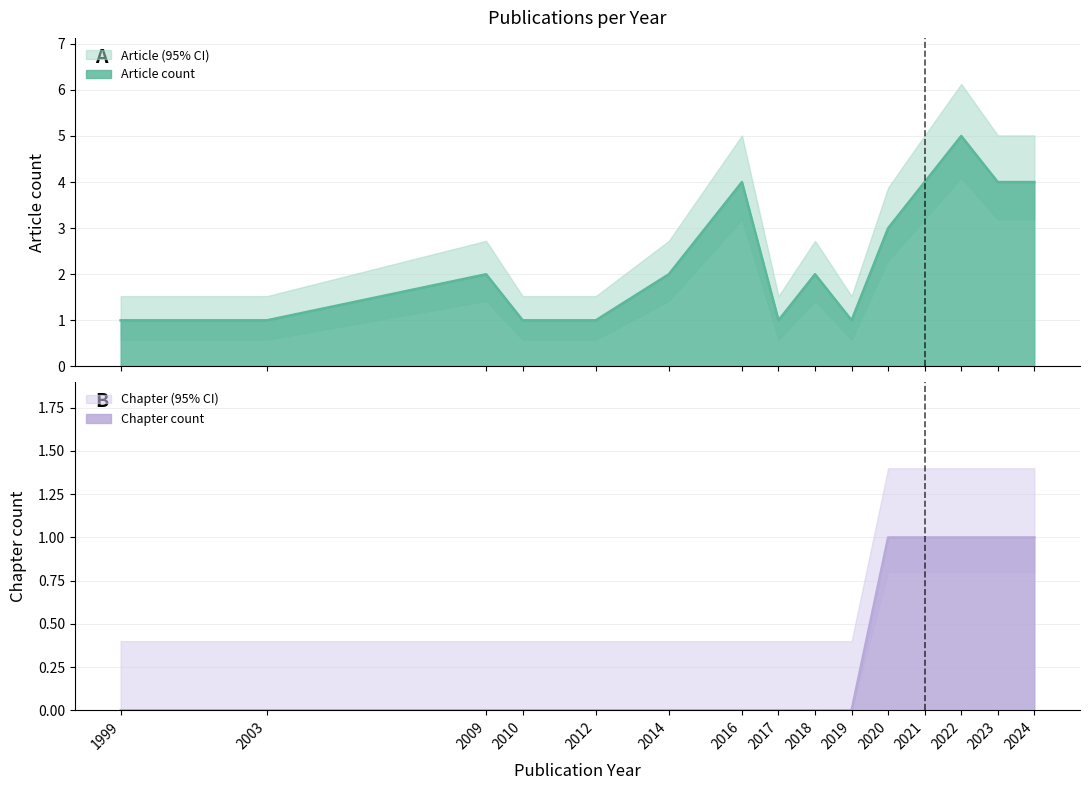

Reading left to right, list all the values displayed in this chart.

Article Count: 1	1	2	1	1	2	4	1	2	1	3	4	5	4	4
Chapter Count: 0	0	0	0	0	0	0	0	0	0	1	1	1	1	1